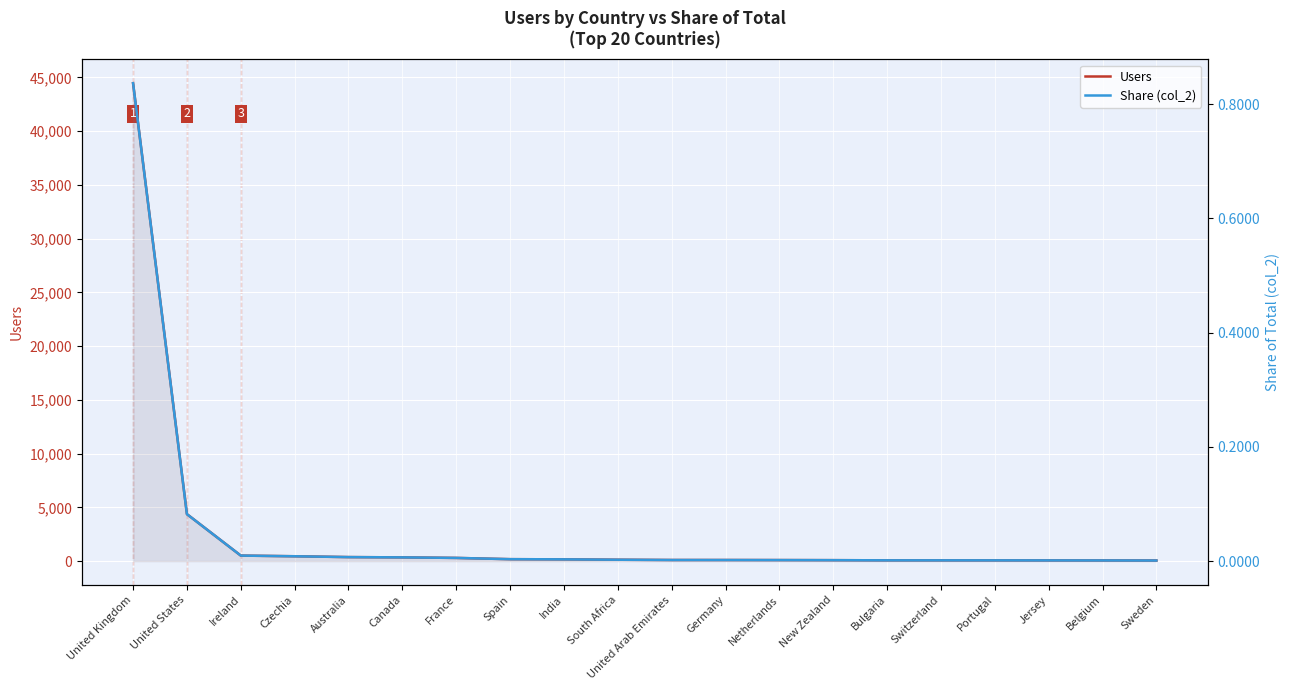

What is the label of the 4th point from the left?

Czechia